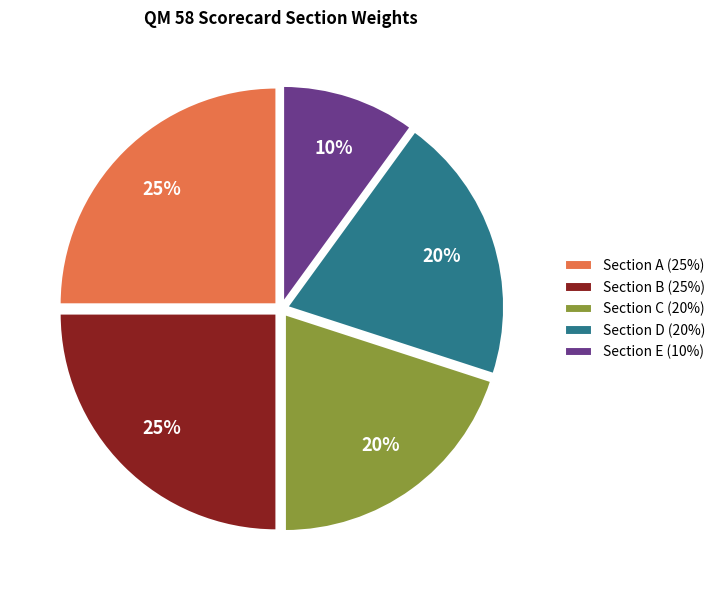

Between Section E and Section B, which is larger?

Section B